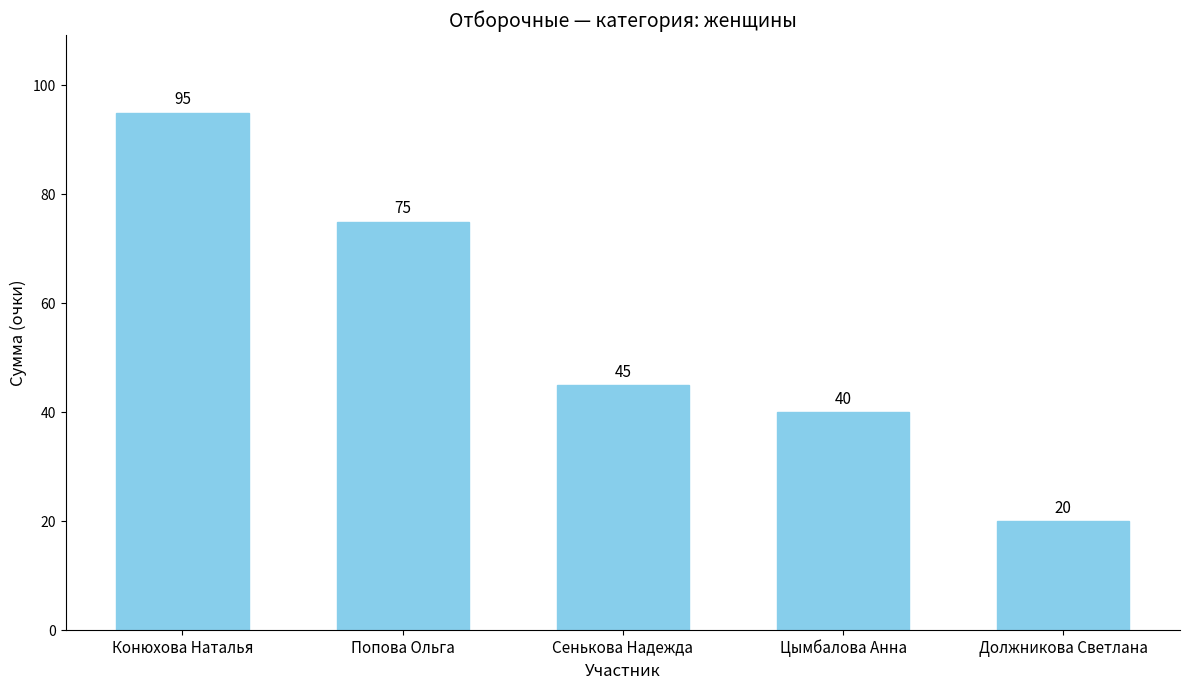

True or false: the data shows 20 at Должникова Светлана.

True